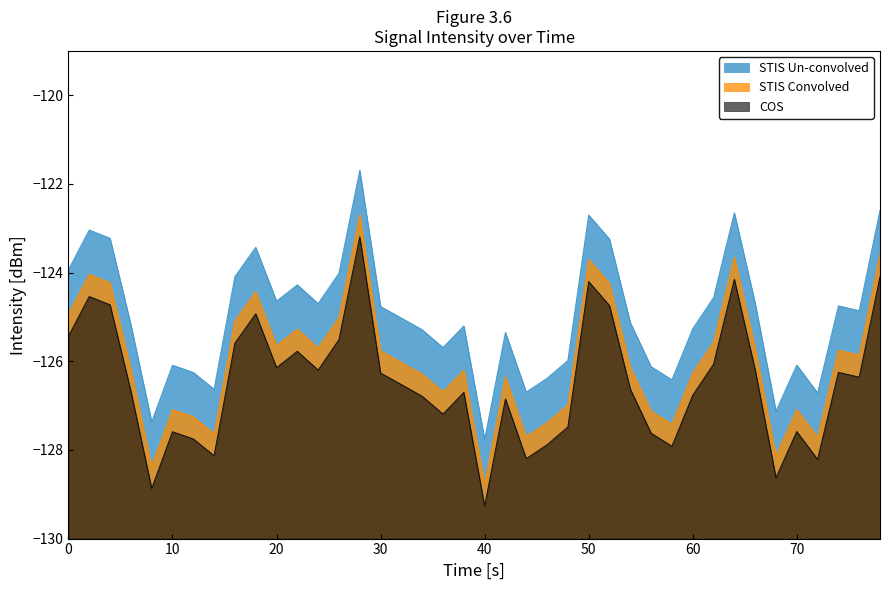

True or false: COS and STIS Un-convolved intersect in this chart.

False